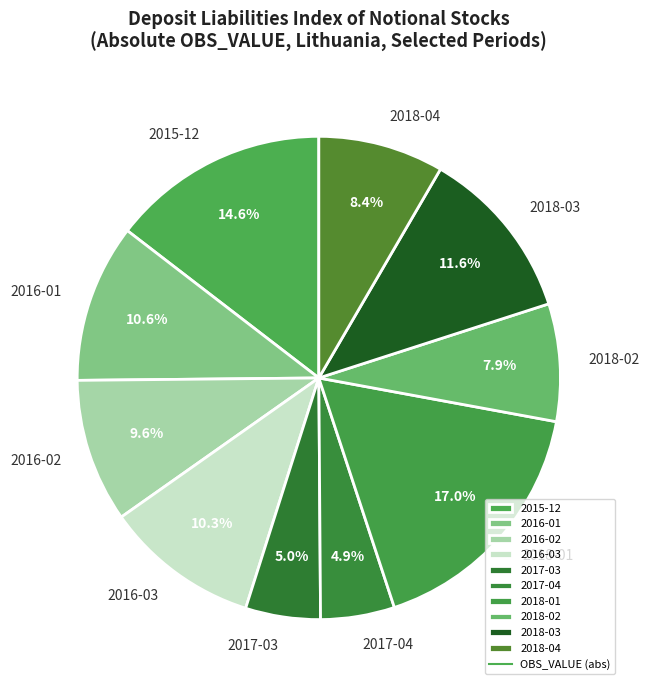

How many slices are in this pie chart?

10